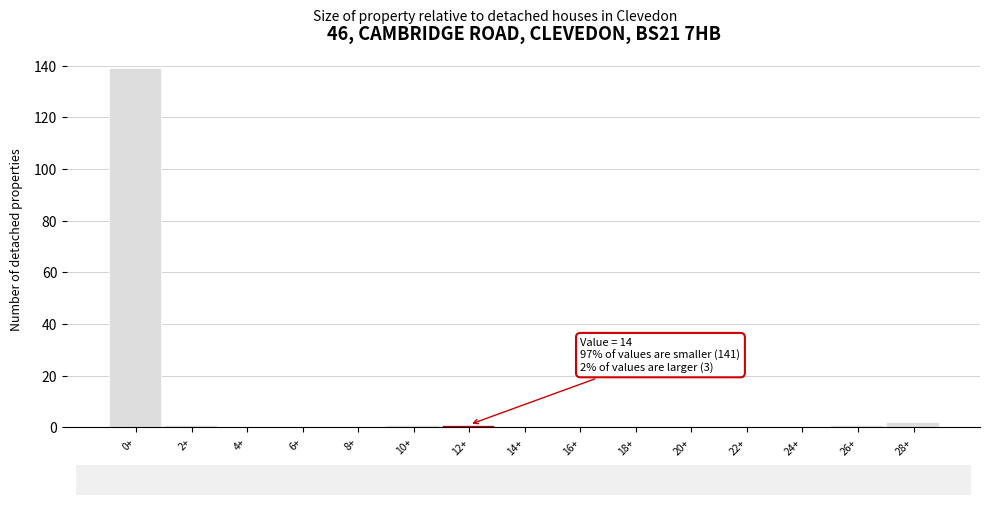

Reading left to right, what are all the values shown in this chart?

0+=139	2+=1	4+=0	6+=0	8+=0	10+=1	12+=1	14+=0	16+=0	18+=0	20+=0	22+=0	24+=0	26+=1	28+=2